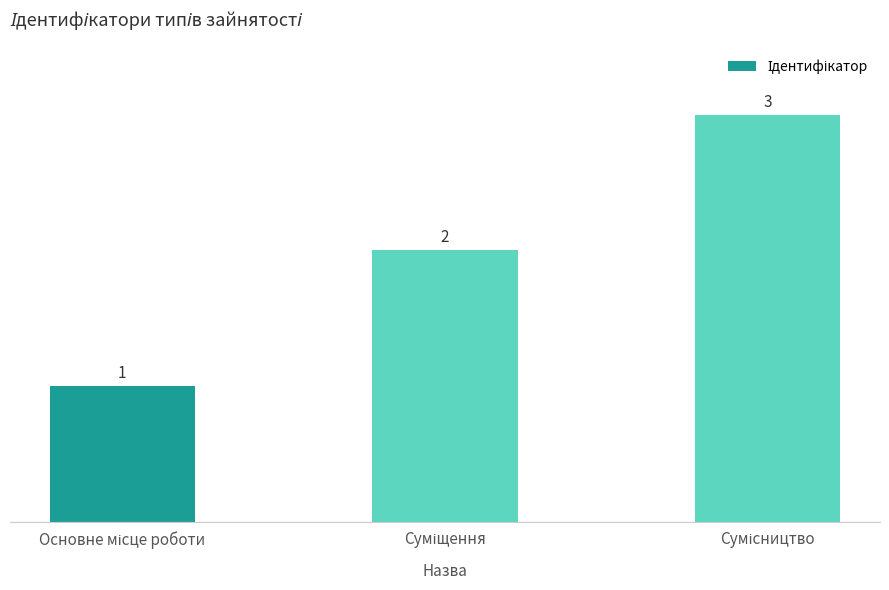

What is the smallest value displayed?

1